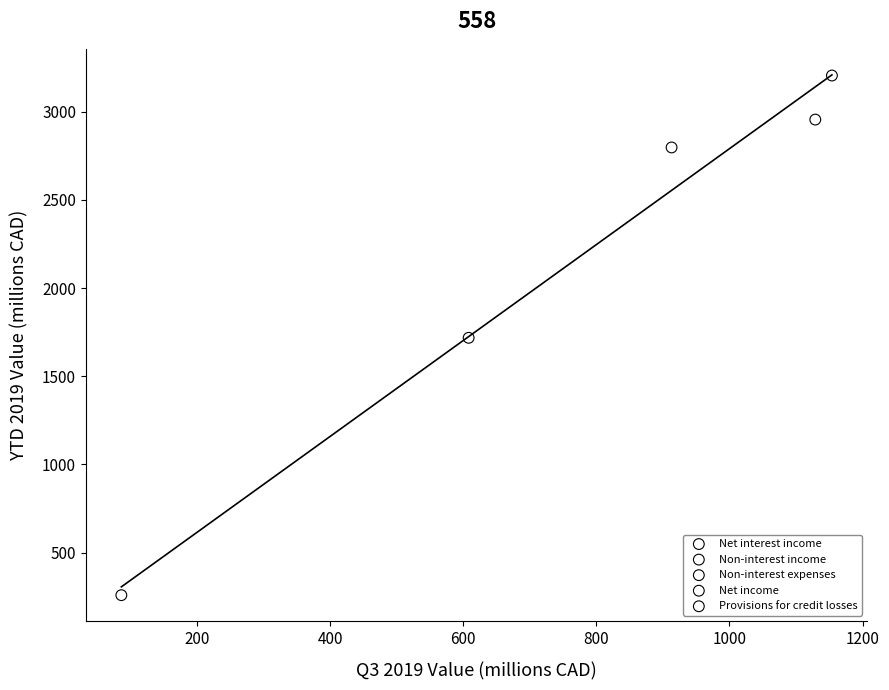

What are all the series names shown in the legend?

Net interest income, Non-interest income, Non-interest expenses, Net income, Provisions for credit losses